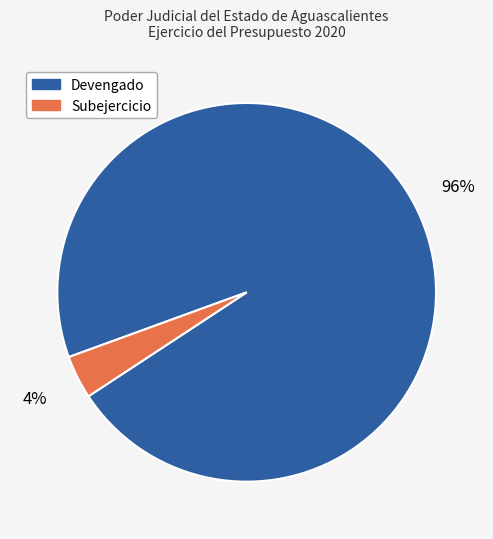

To the nearest percent, what is the average slice percentage?

50%